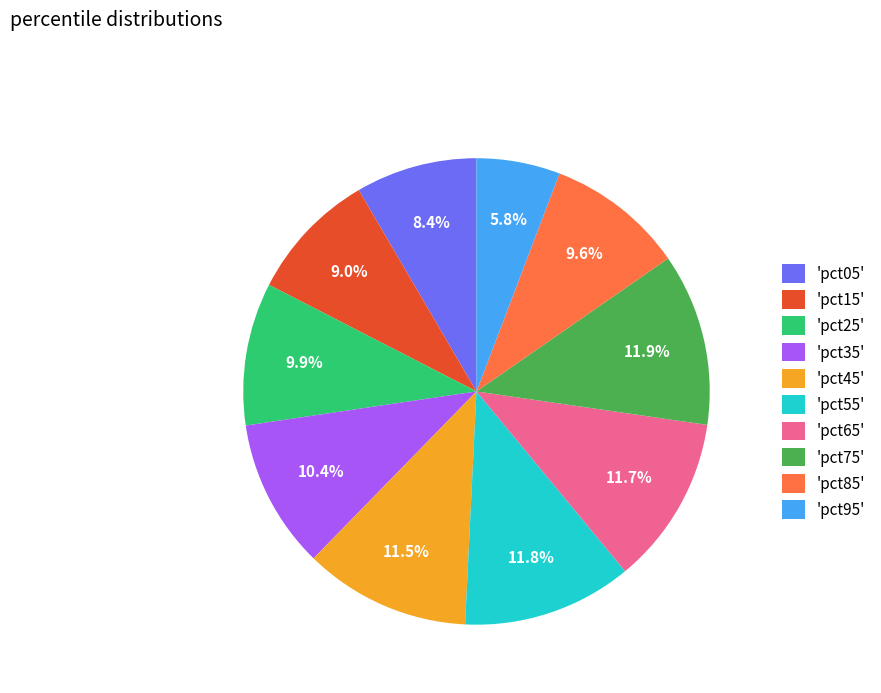

What is the smallest slice in the pie chart?

'pct95'